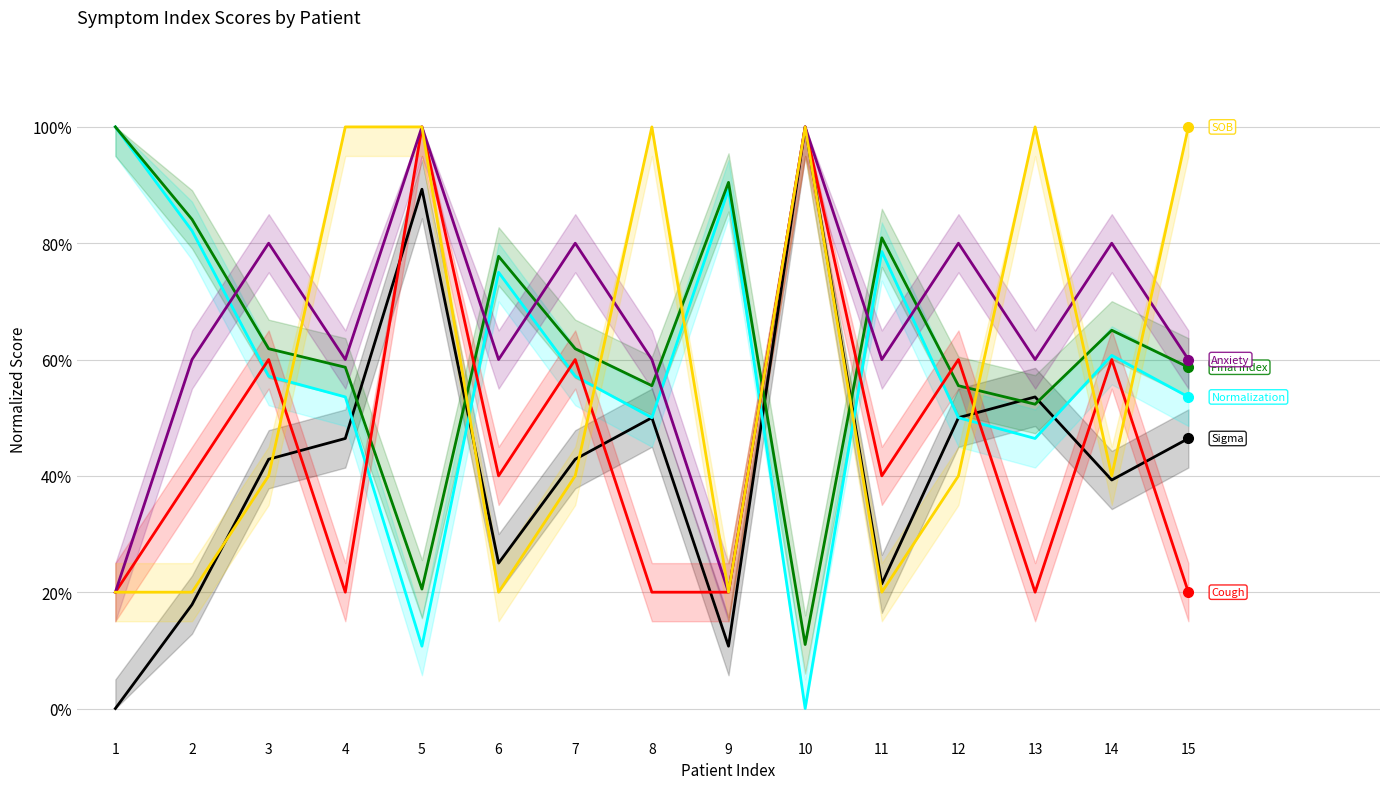

How many lines are shown in the chart?

6